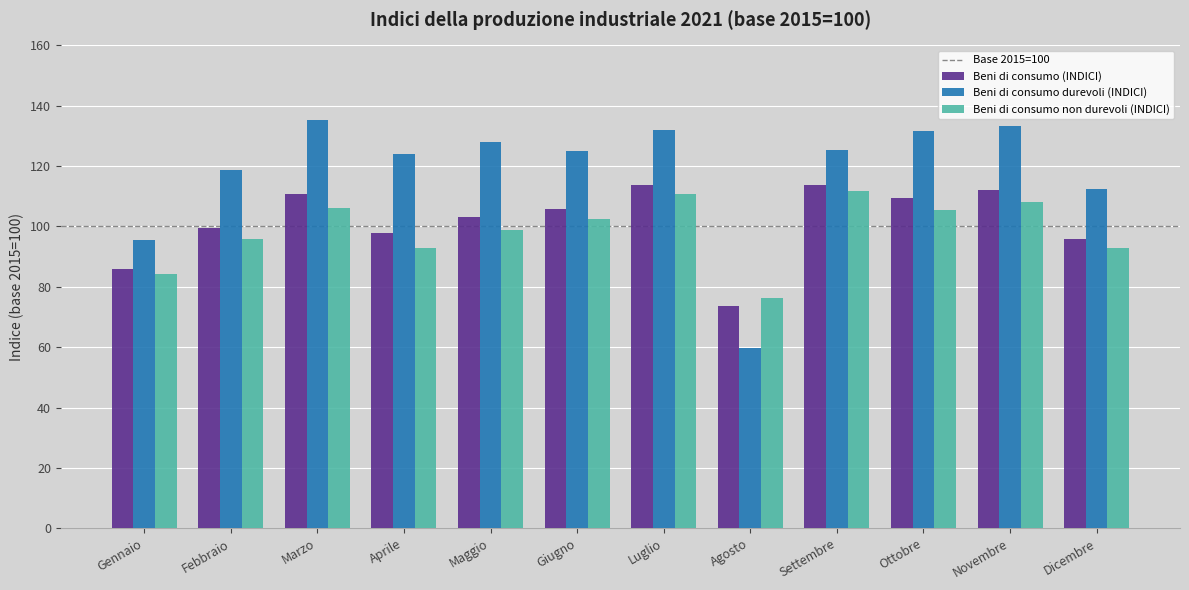

How many data points in Beni di consumo (INDICI) are above 105?

6